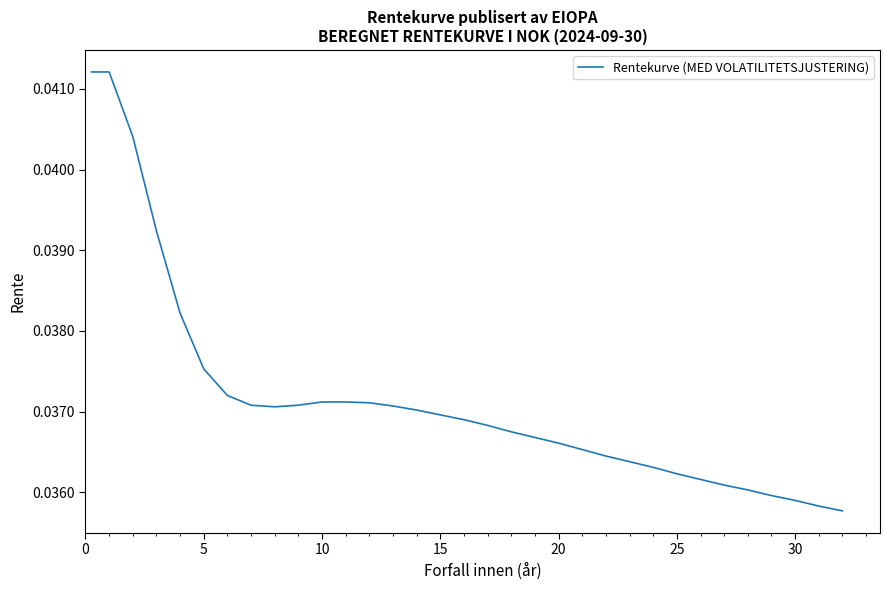

Which has a higher value, 30 or 15?

15